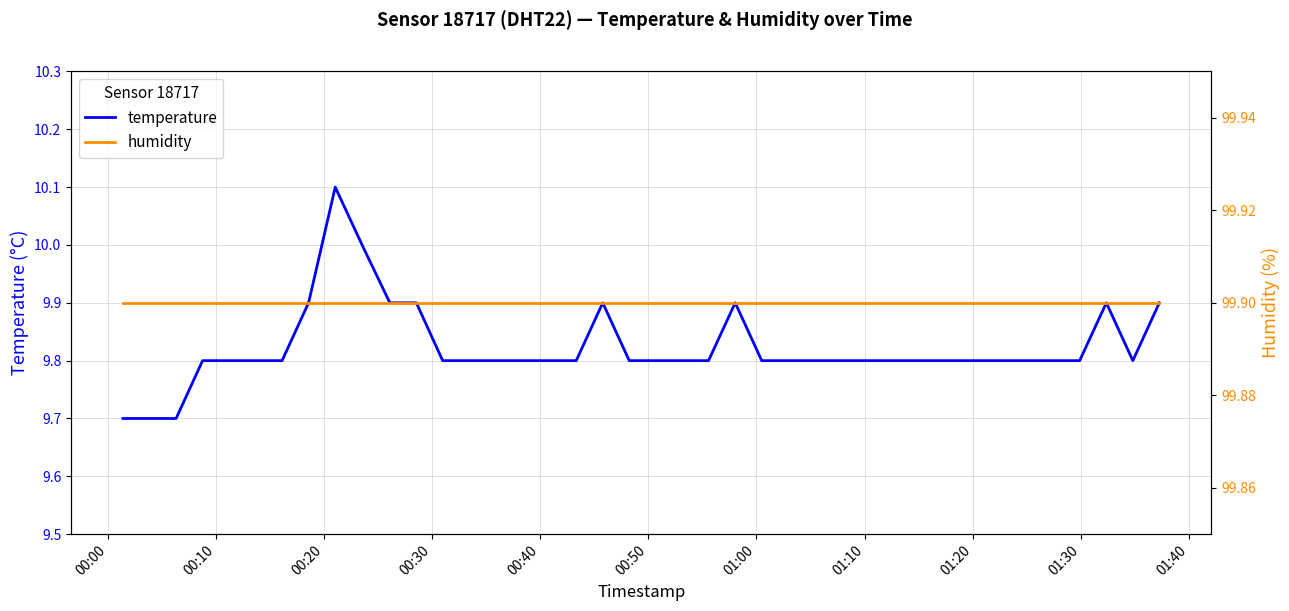

What is the minimum value for temperature?

9.7